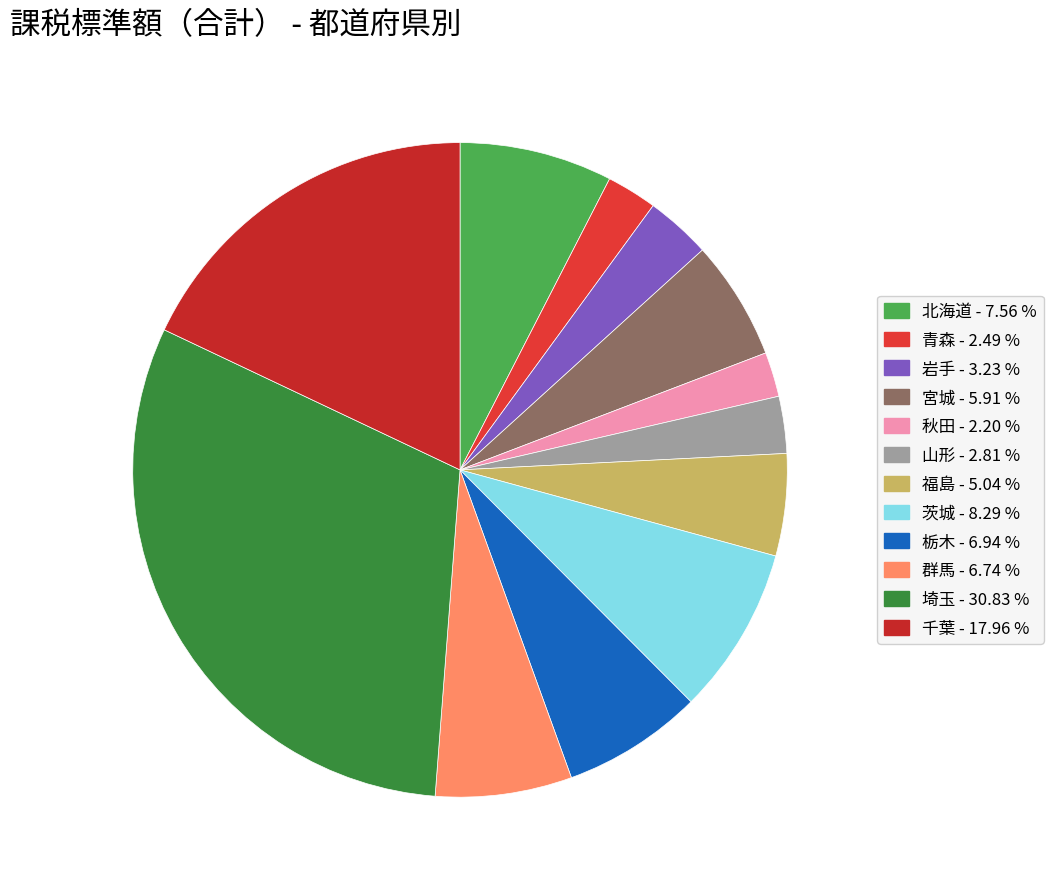

How many slices are in this pie chart?

12